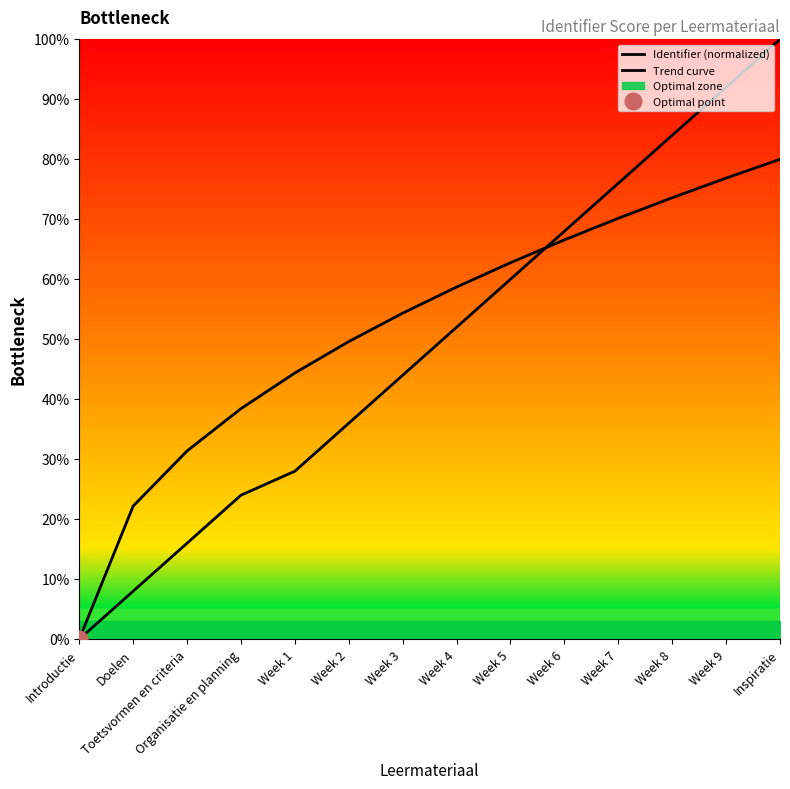

What is the value of the Identifier (normalized) point at the 3rd from the left?

16.0